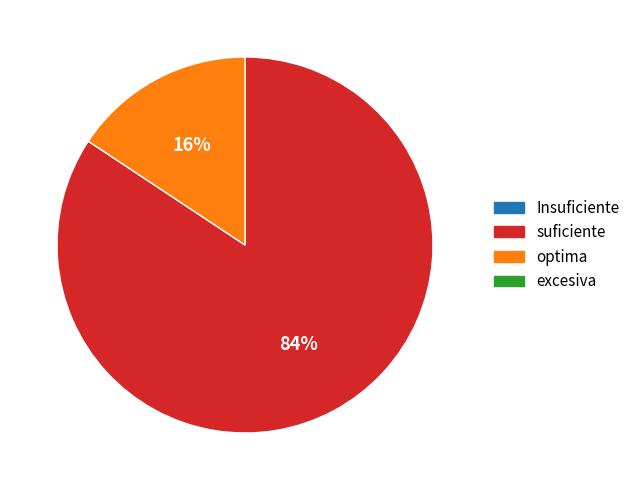

Is there a majority slice in this chart?

Yes